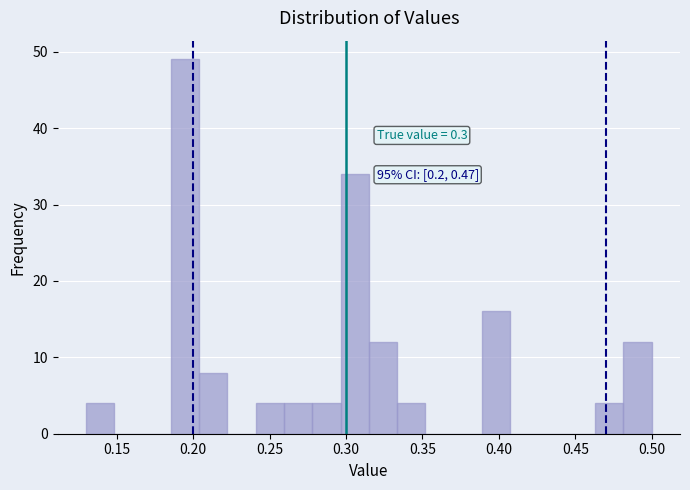

Read against the x-axis, roughly where is the centre of the tallest bar?

0.195